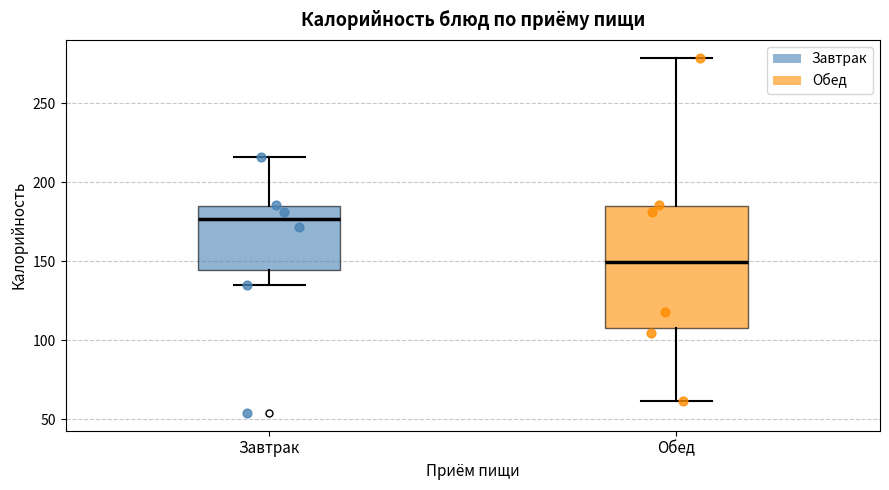

Comparing the boxes themselves (not the whiskers), which one is the tallest?

Обед